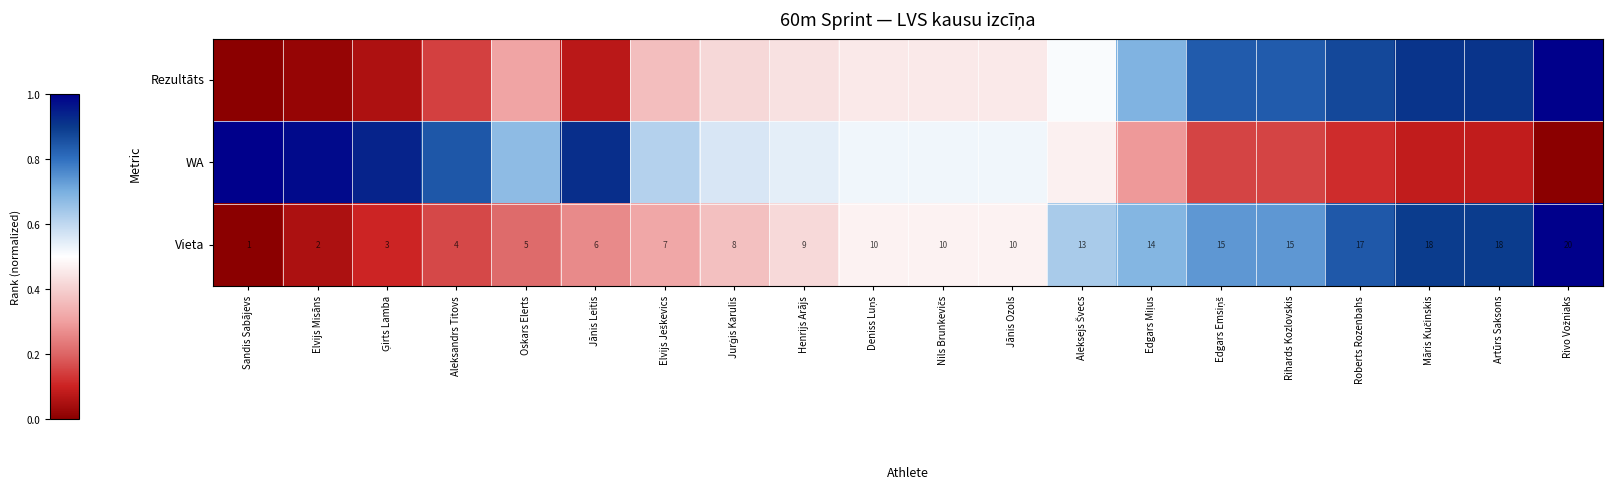

Which series has the largest range (max minus min)?

Rezultāts